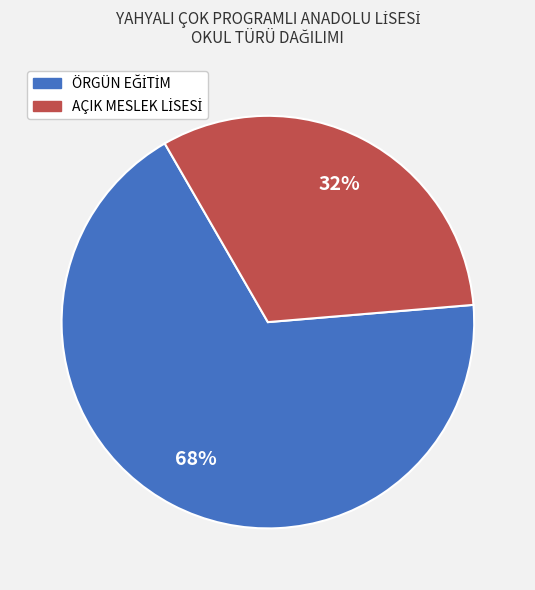

To the nearest percent, what is the difference between the largest and smallest slice percentages?

36%